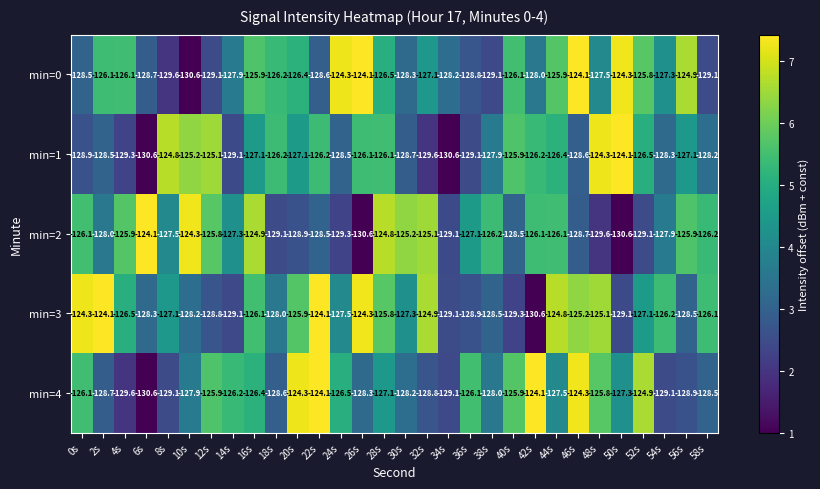

Which series has the largest total across all categories?

min=3